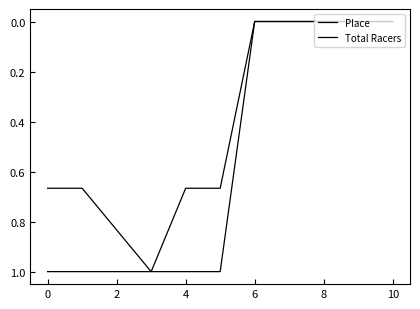

Is this an area chart (filled region under the line)?

No